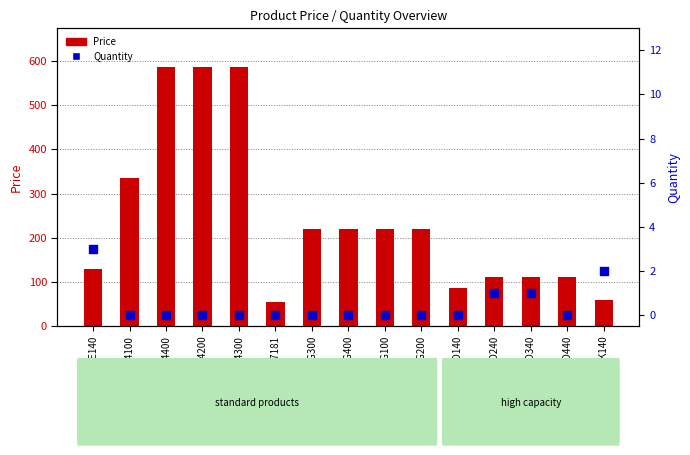

At which category is the sum across all series the highest?

C13T974400